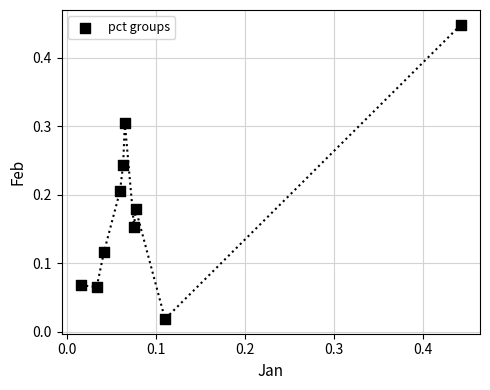

Count the number of points in this scatter plot.

10